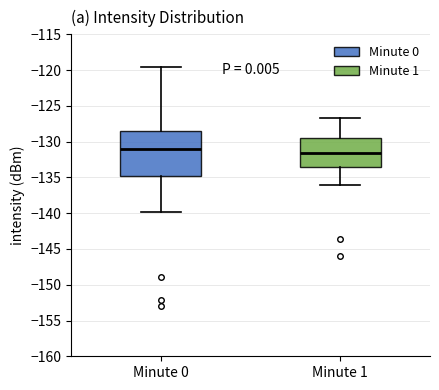

Which box's median line is the lowest?

Minute 1